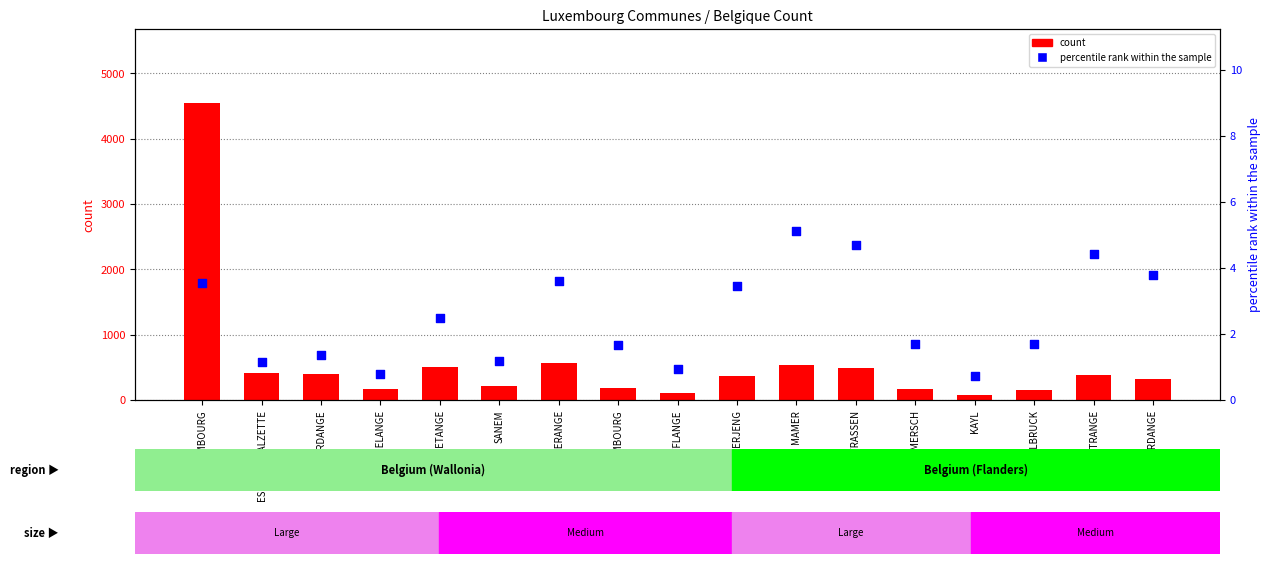

What is the total value across all series at MAMER?

538.1